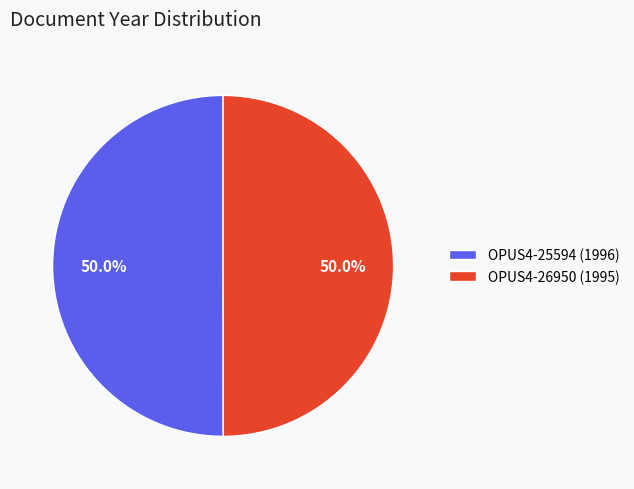

What percentage do OPUS4-25594 (1996) and OPUS4-26950 (1995) together represent?

100.0%